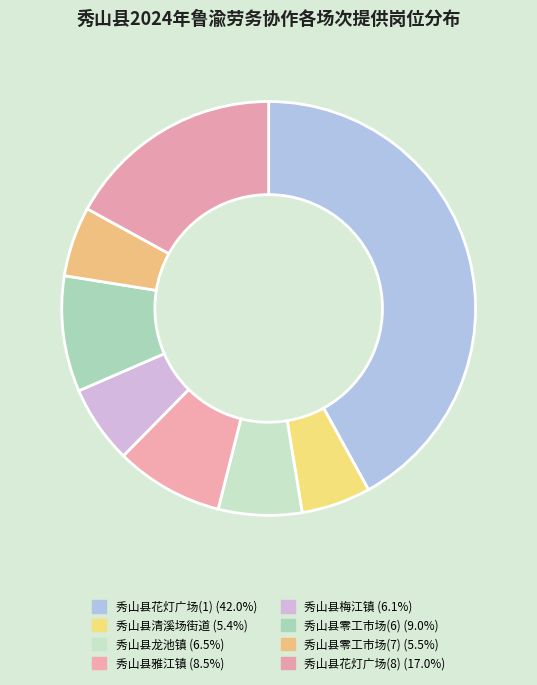

Does 秀山县零工市场(7) account for over 50% of the chart?

No